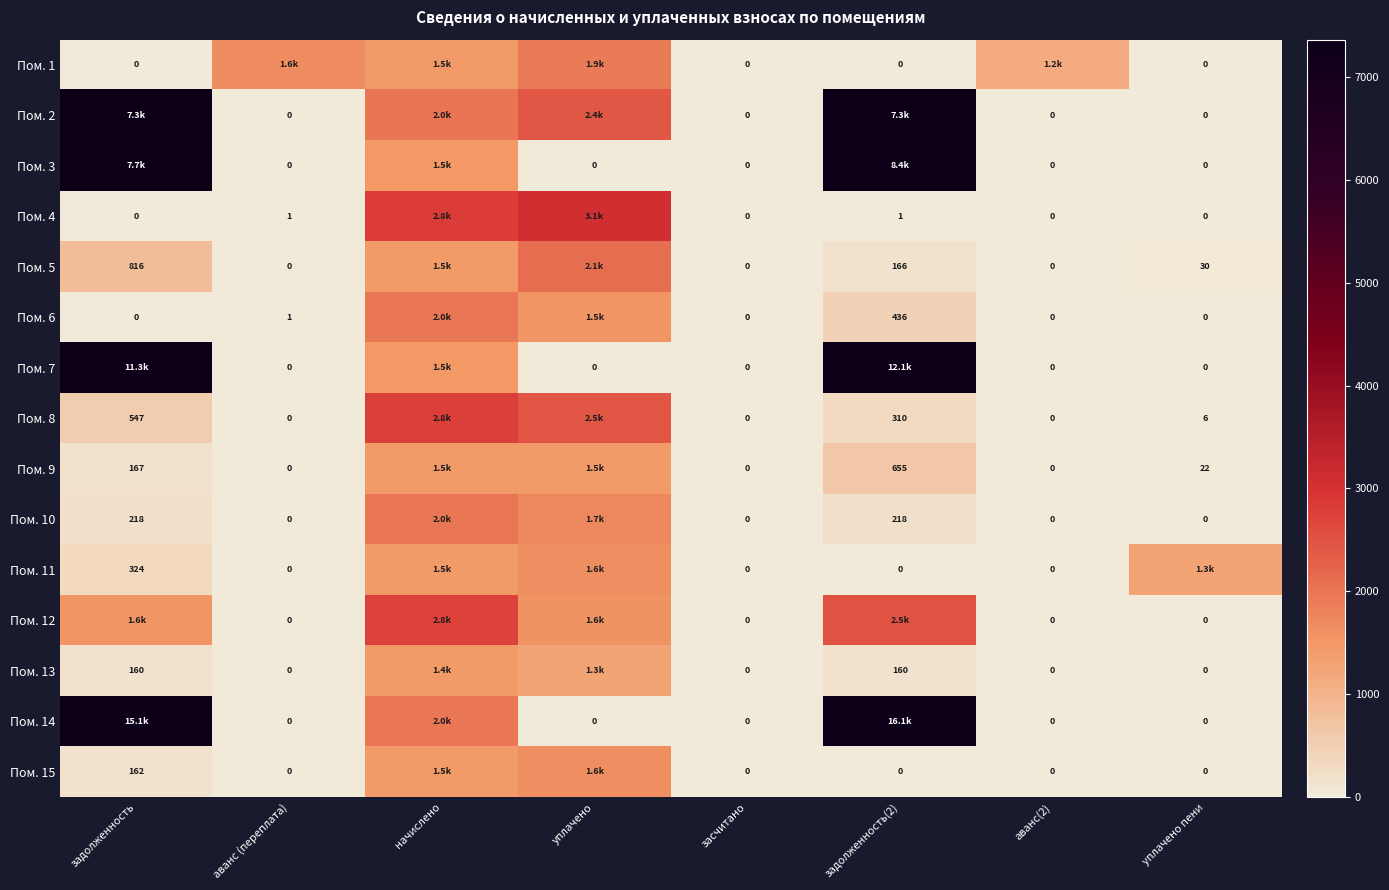

Is it true that Пом. 8 equals -1776.1 at аванс (переплата)?

False